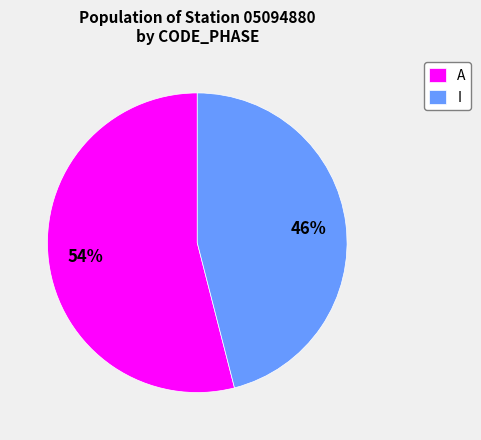

To the nearest percent, what is the combined percentage of I and A?

100%